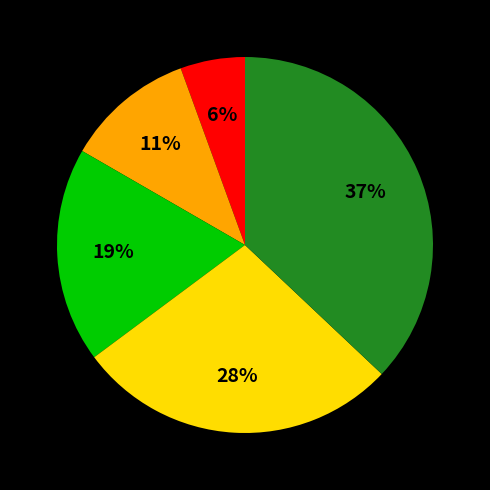

How many slices are in this pie chart?

5